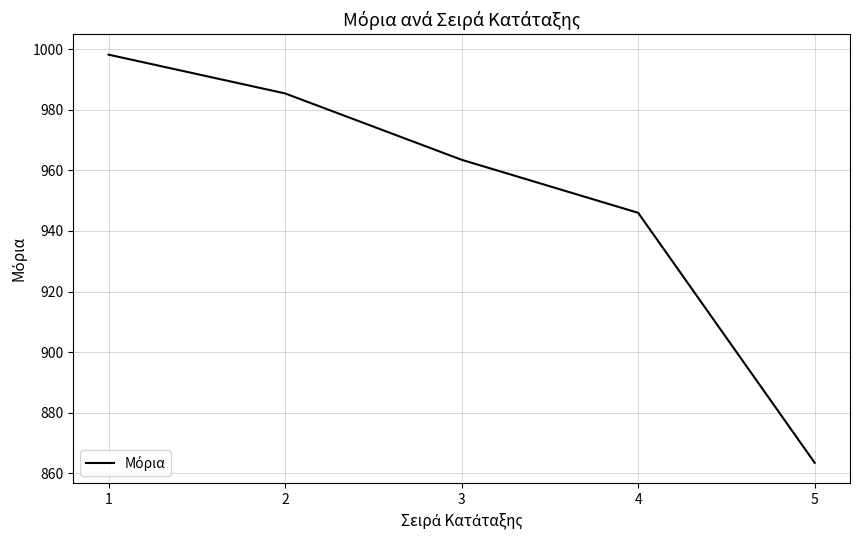

Count the number of values greater than 963.

3